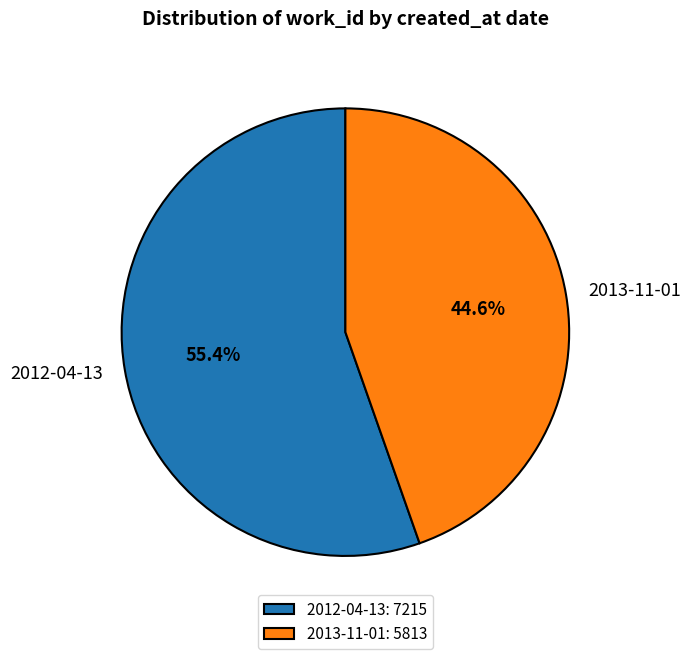

What is the ratio of the value at 2013-11-01 to the value at 2012-04-13?

0.8